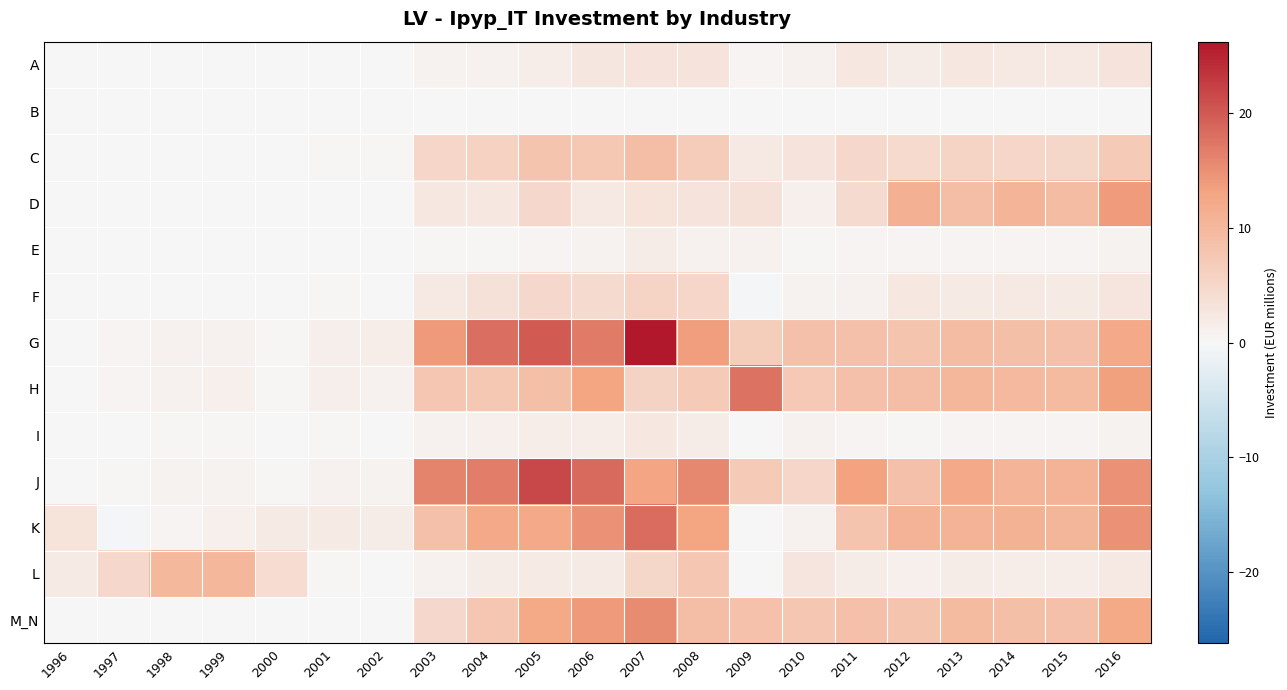

At which category does the chart reach its peak across all series?

2007